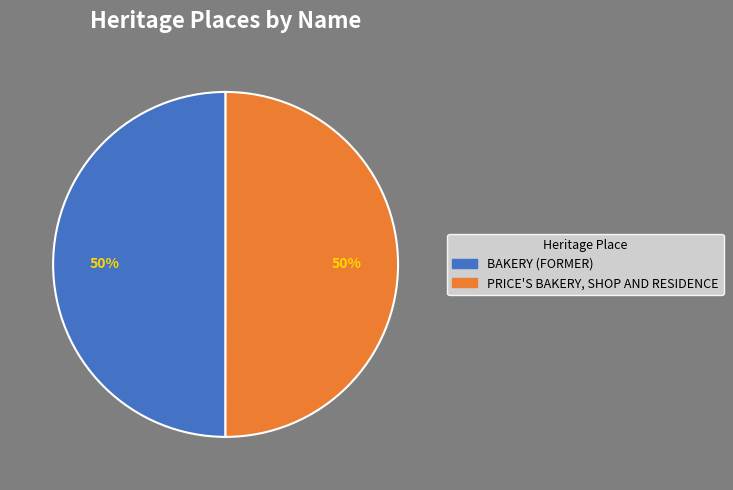

Approximately how many times larger is the value at PRICE'S BAKERY, SHOP AND RESIDENCE compared to BAKERY (FORMER)?

1.0